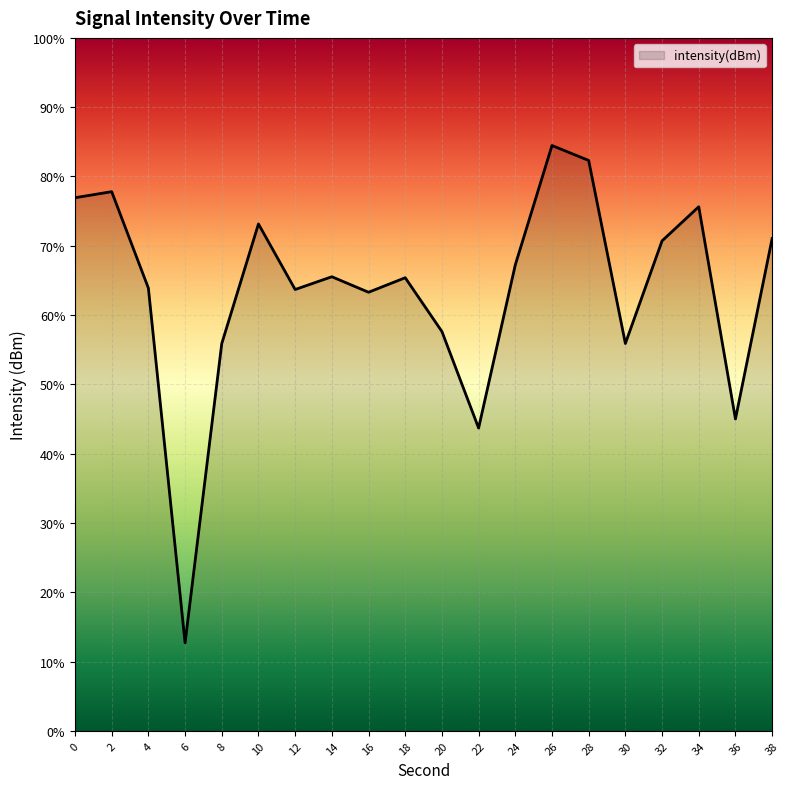

How many points are higher than both their immediate neighbors (excluding endpoints)?

6